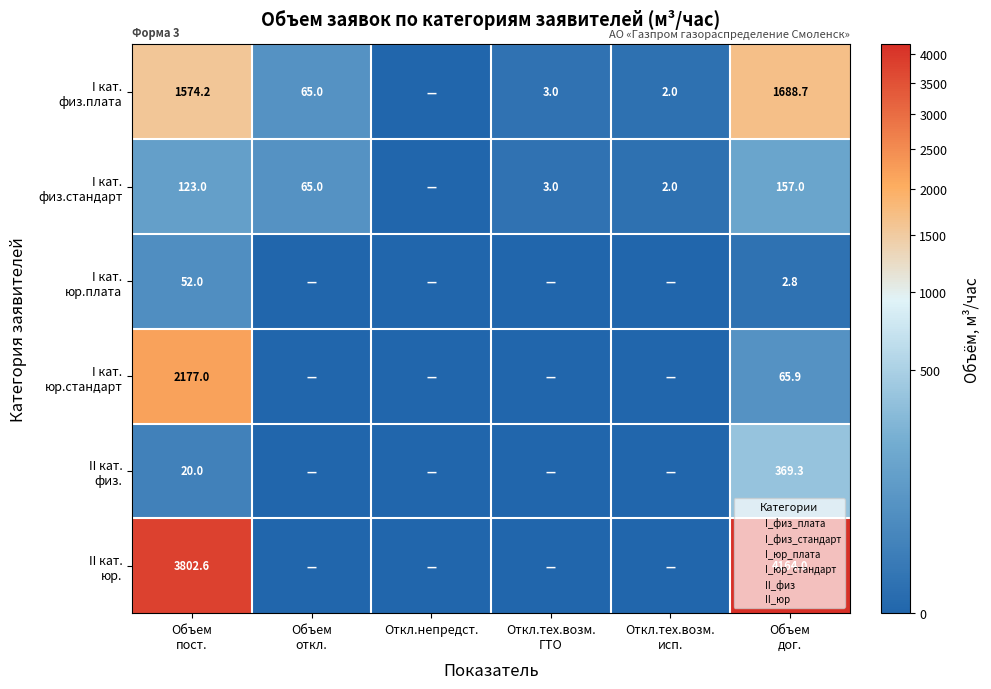

What is the average value of the II кат. физ. series?

64.9